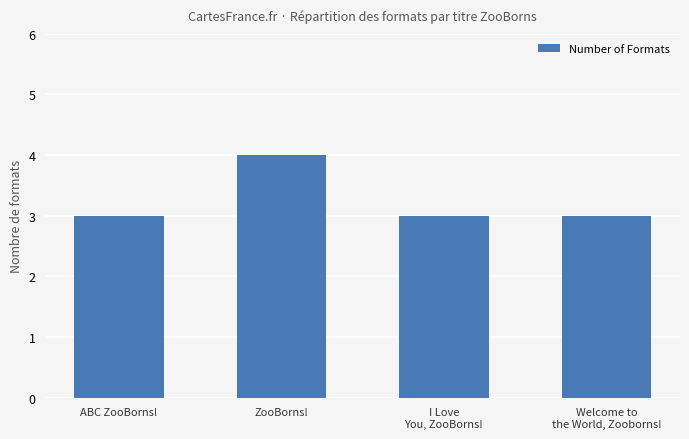

Reading right to left, list all the values displayed in this chart.

Welcome to
the World, Zooborns!=3	I Love
You, ZooBorns!=3	ZooBorns!=4	ABC ZooBorns!=3